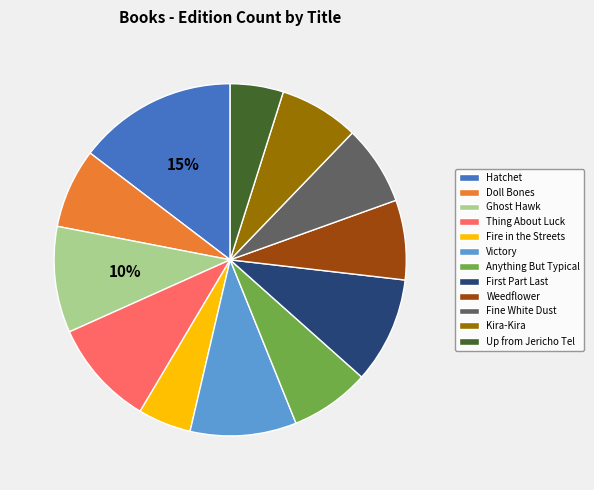

Combined, do Fine White Dust and Ghost Hawk account for over 50%?

No